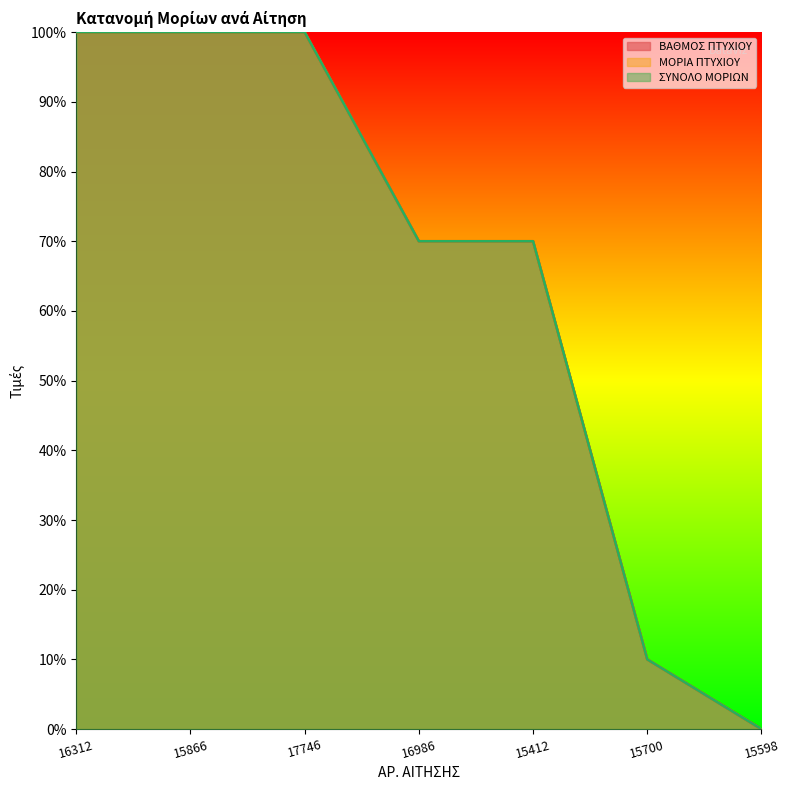

List the labels in order of ΣΥΝΟΛΟ ΜΟΡΙΩΝ value, smallest first.

15598, 15700, 16986, 15412, 16312, 15866, 17746